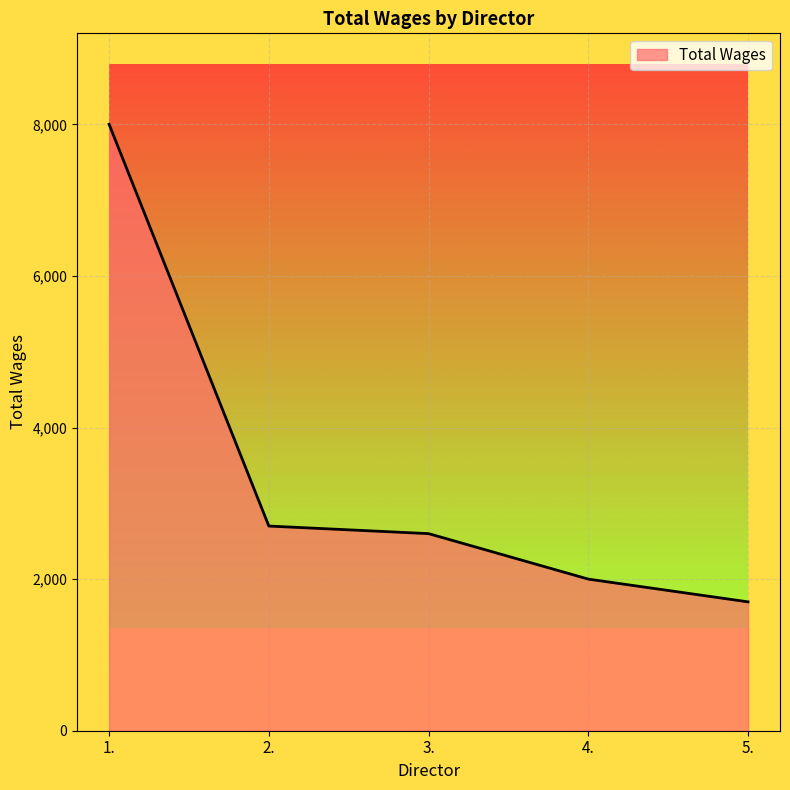

What is the change in value from 1. to 2.?

-5300